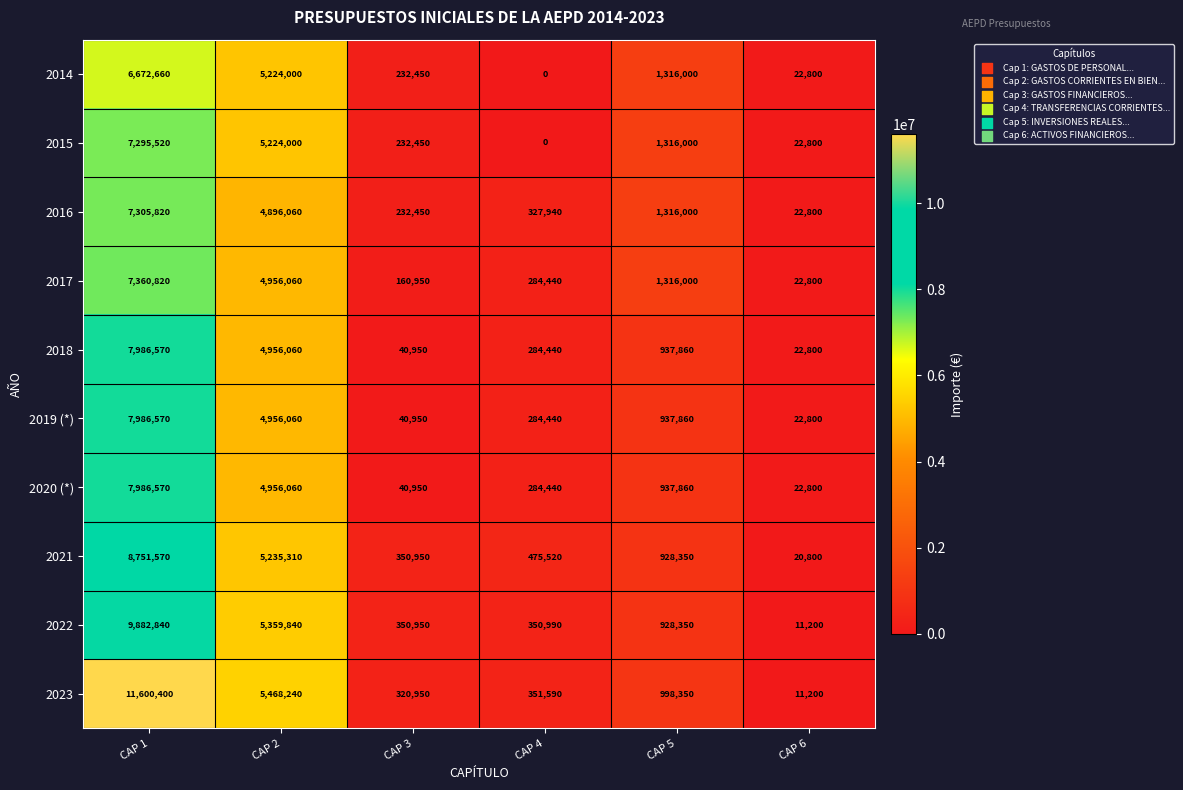

List the labels in order of 2021 value, smallest first.

CAP 6, CAP 3, CAP 4, CAP 5, CAP 2, CAP 1